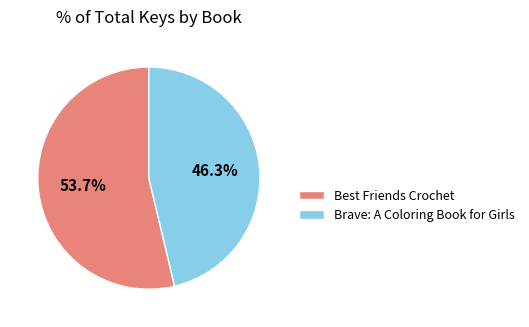

What percentage is the Best Friends Crochet slice, to the nearest percent?

54%